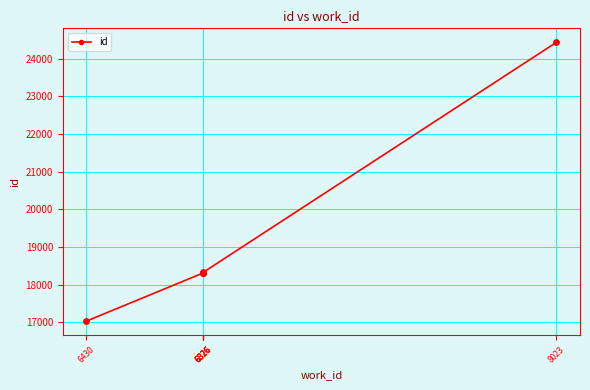

Approximately how many times larger is the value at 6826 compared to 6826?

1.0